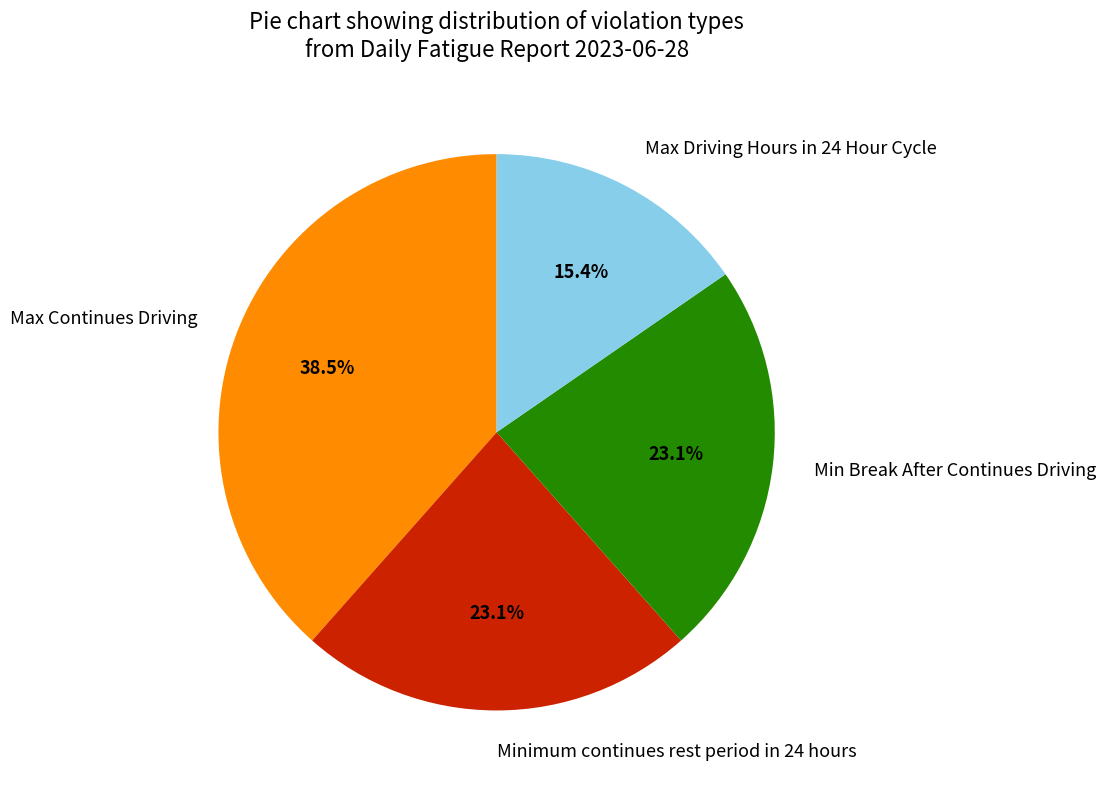

Does any single category account for the majority?

No